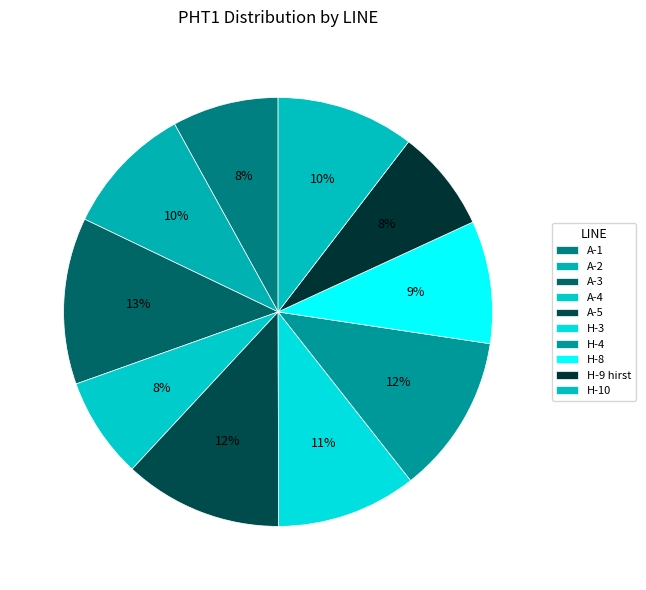

Is A-4 the majority of the pie?

No